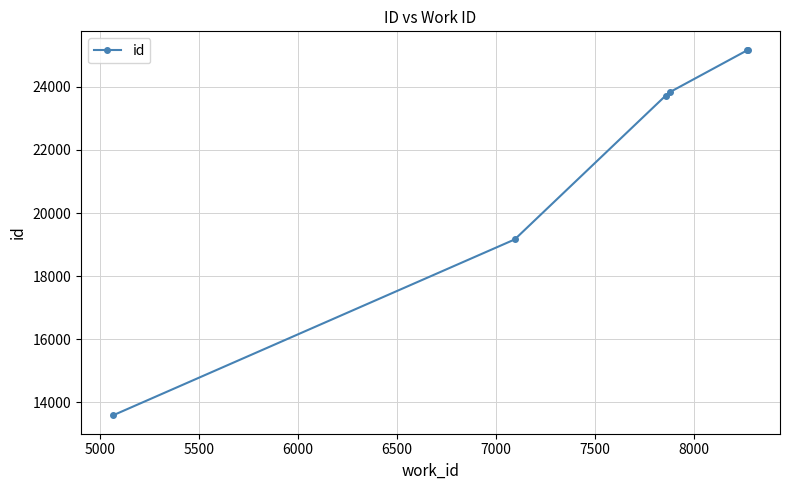

What is the value of the 6th point from the left?

25184